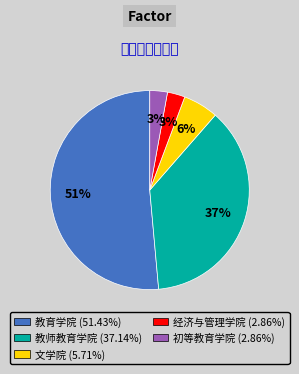

Which has a higher value, 教师教育学院 or 教育学院?

教育学院